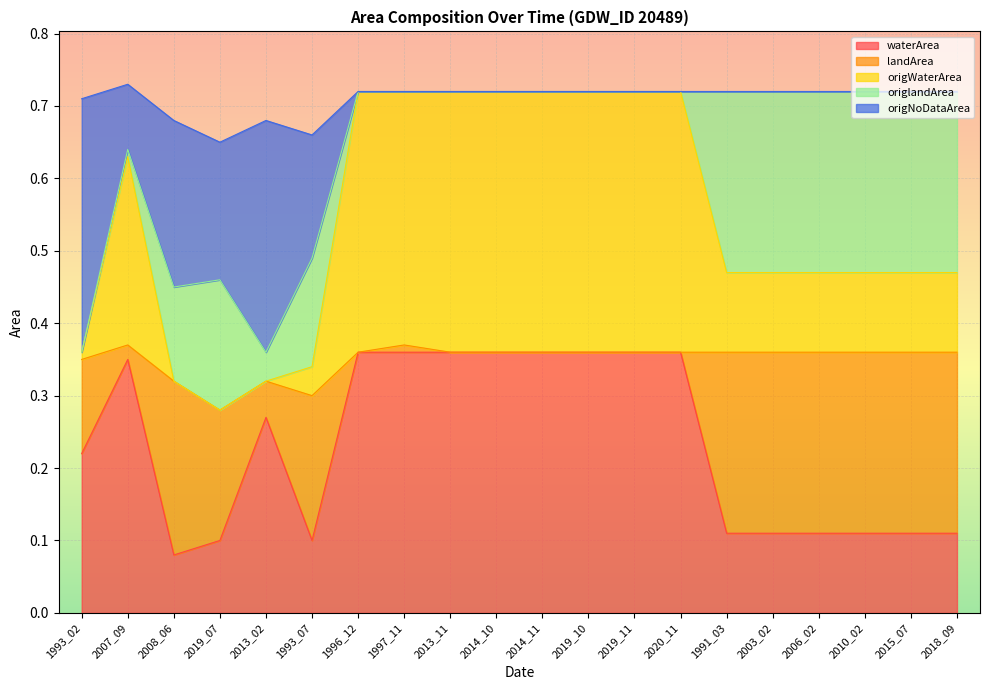

True or false: waterArea and origWaterArea intersect in this chart.

False